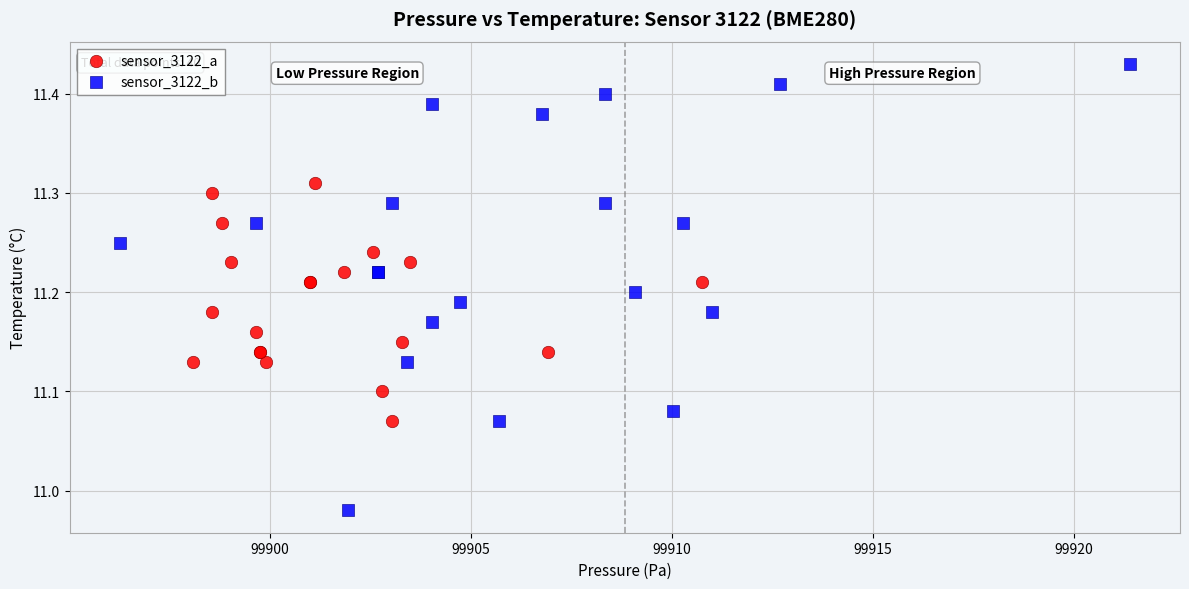

Which series has the widest spread of Y values?

sensor_3122_b